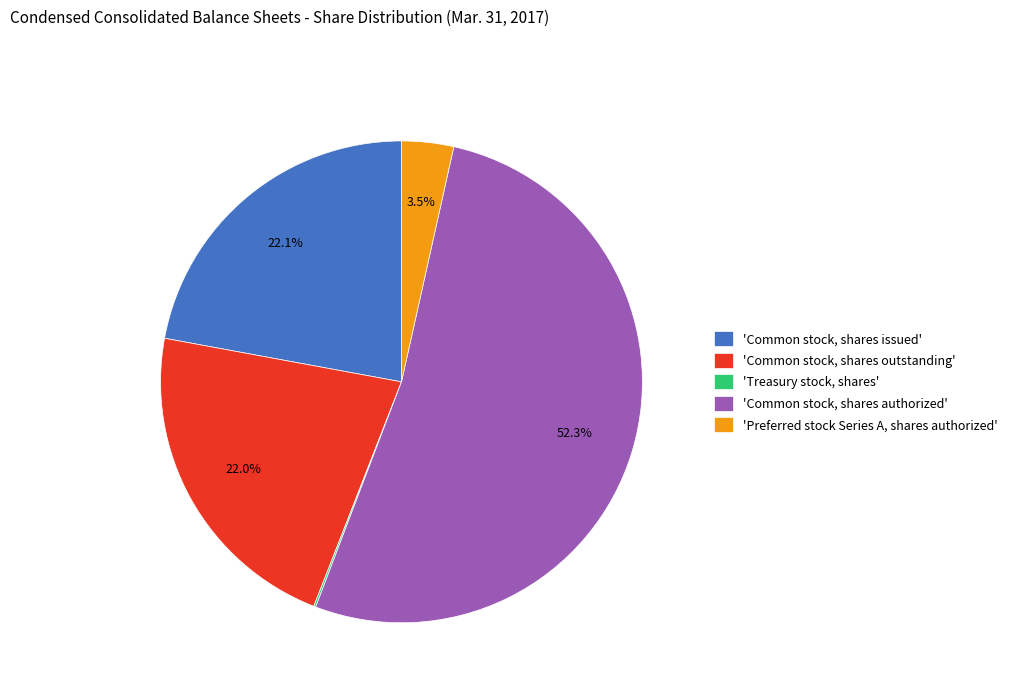

To the nearest percent, what is the average slice percentage?

20%